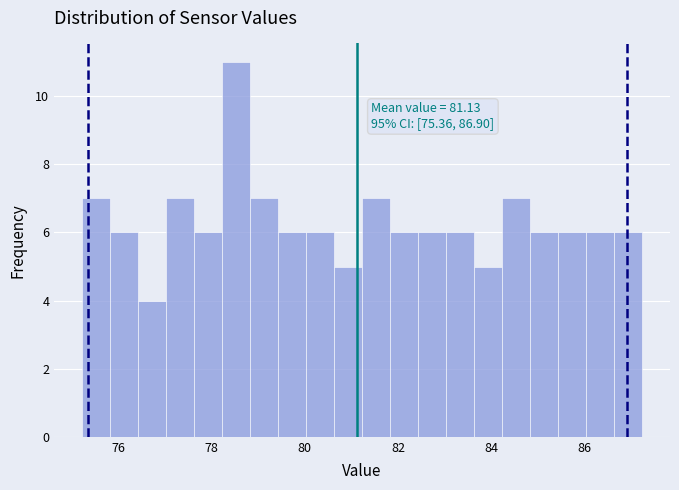

Around what value on the x-axis is the tallest bar? Give the approximate position of its centre, as read against the axis.

78.6